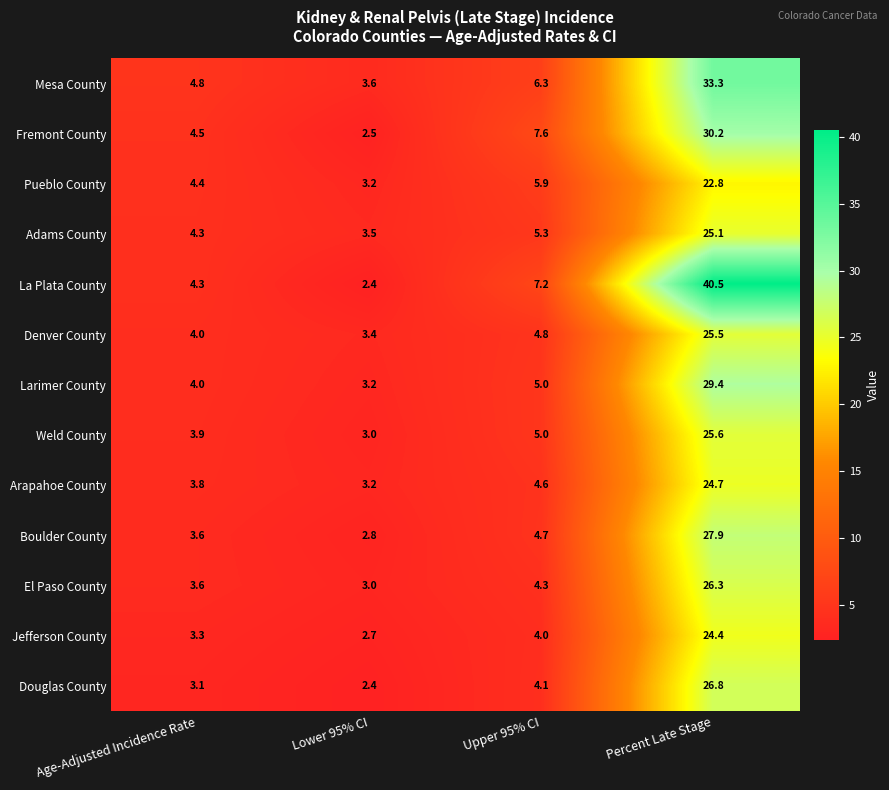

Where does the Arapahoe County series first go above 4?

Upper 95% CI